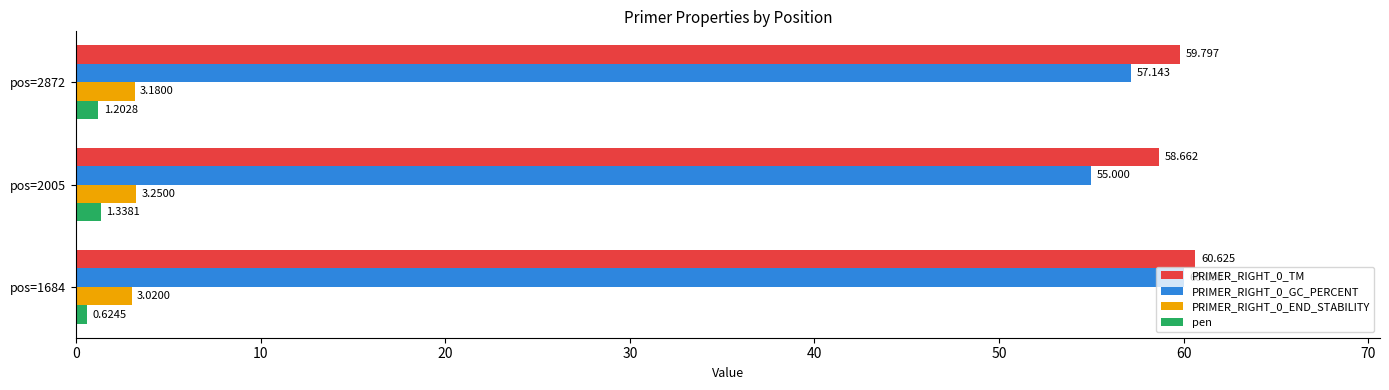

Is the value of PRIMER_RIGHT_0_GC_PERCENT at pos=2005 greater than the value of pen at pos=2872?

Yes